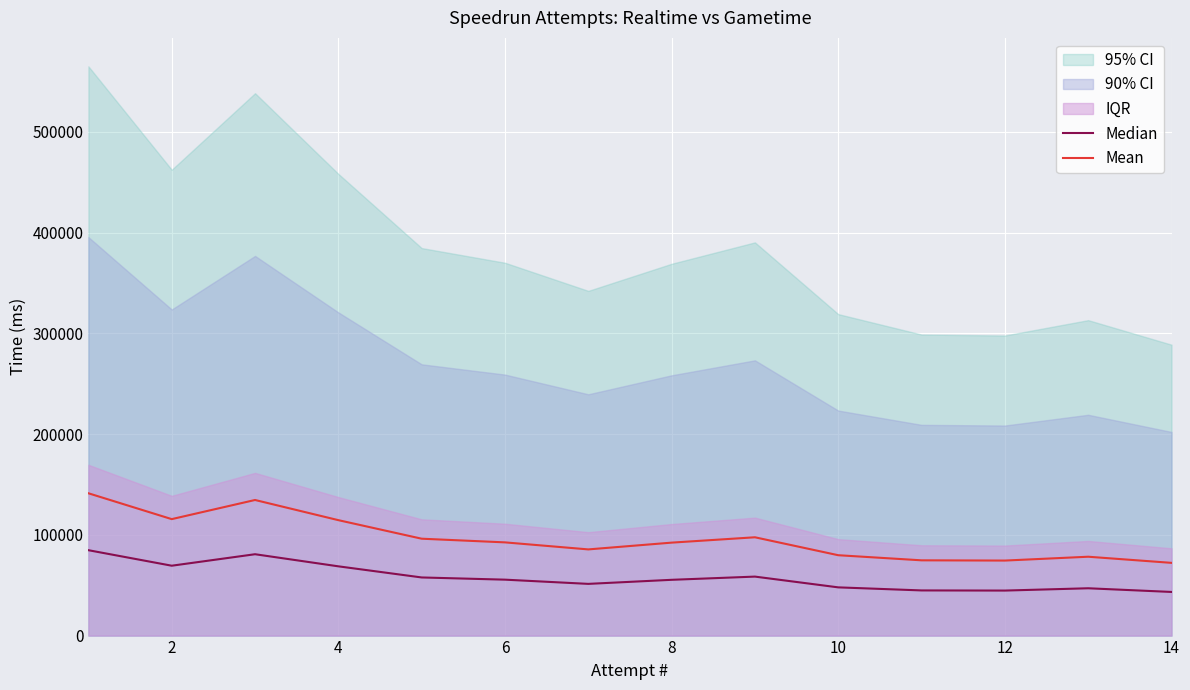

Does the chart display data point markers on the line(s)?

No